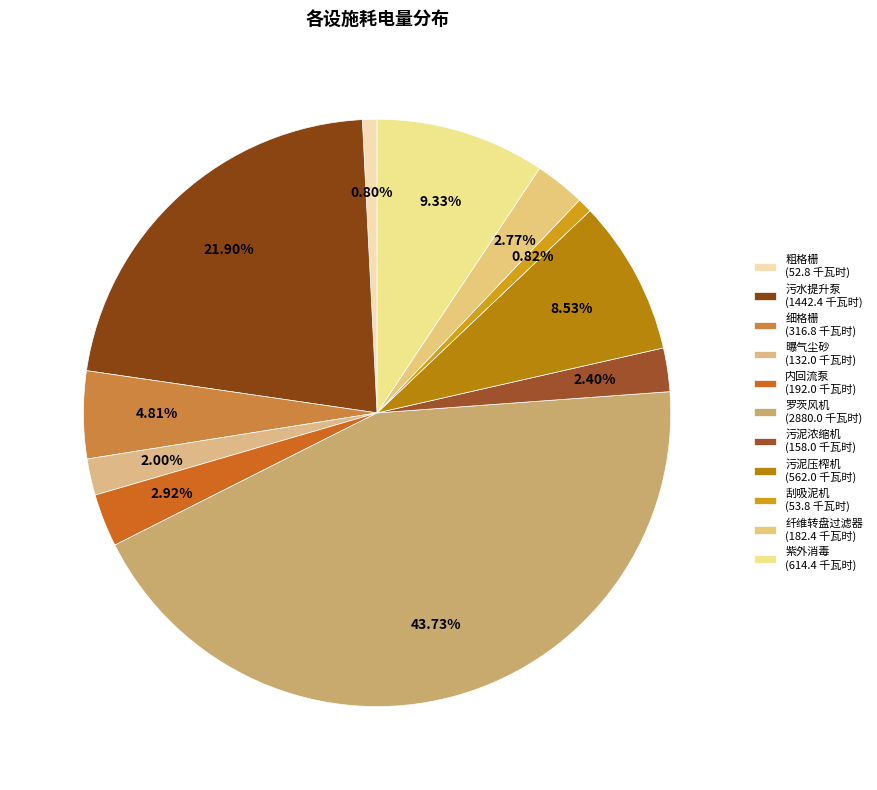

How many slices are in this pie chart?

11